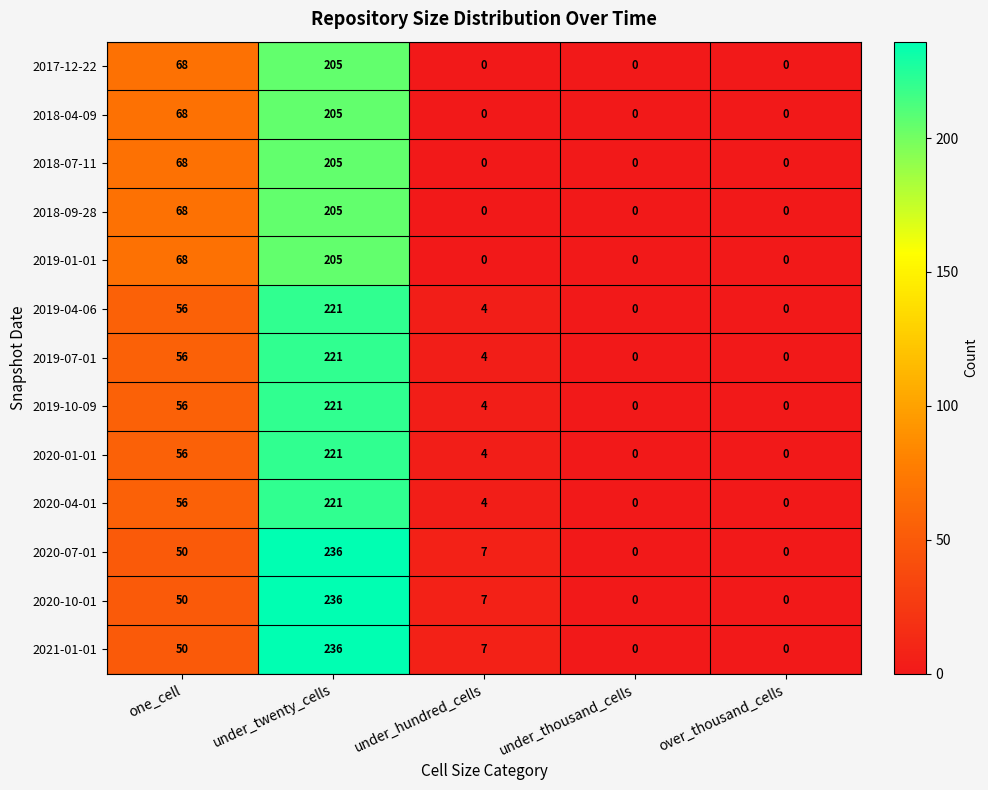

What is the maximum value shown in the chart?

236